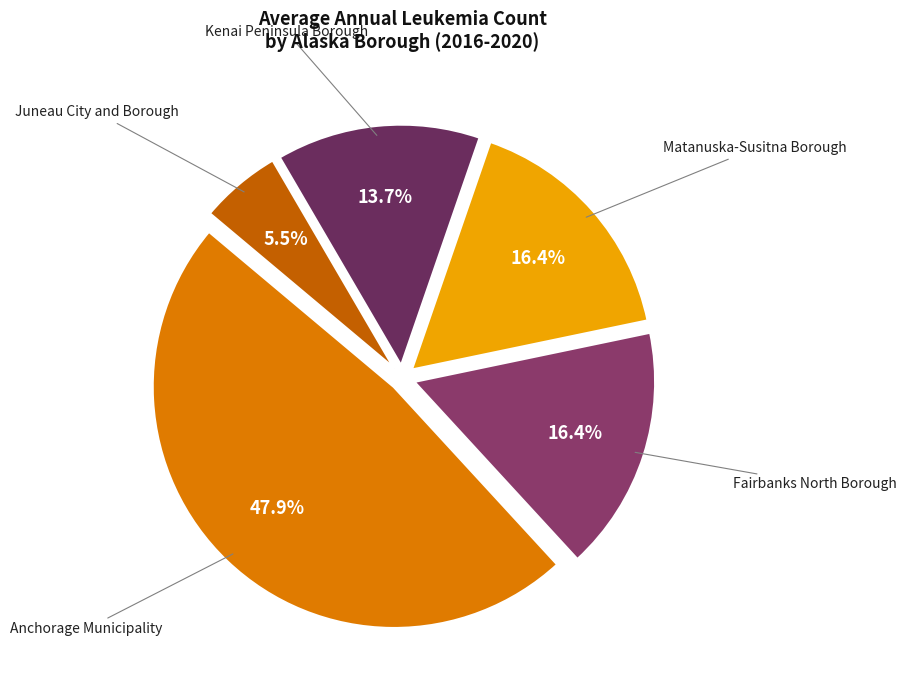

What is the ratio of the value at Kenai Peninsula Borough to the value at Fairbanks North Borough?

0.8